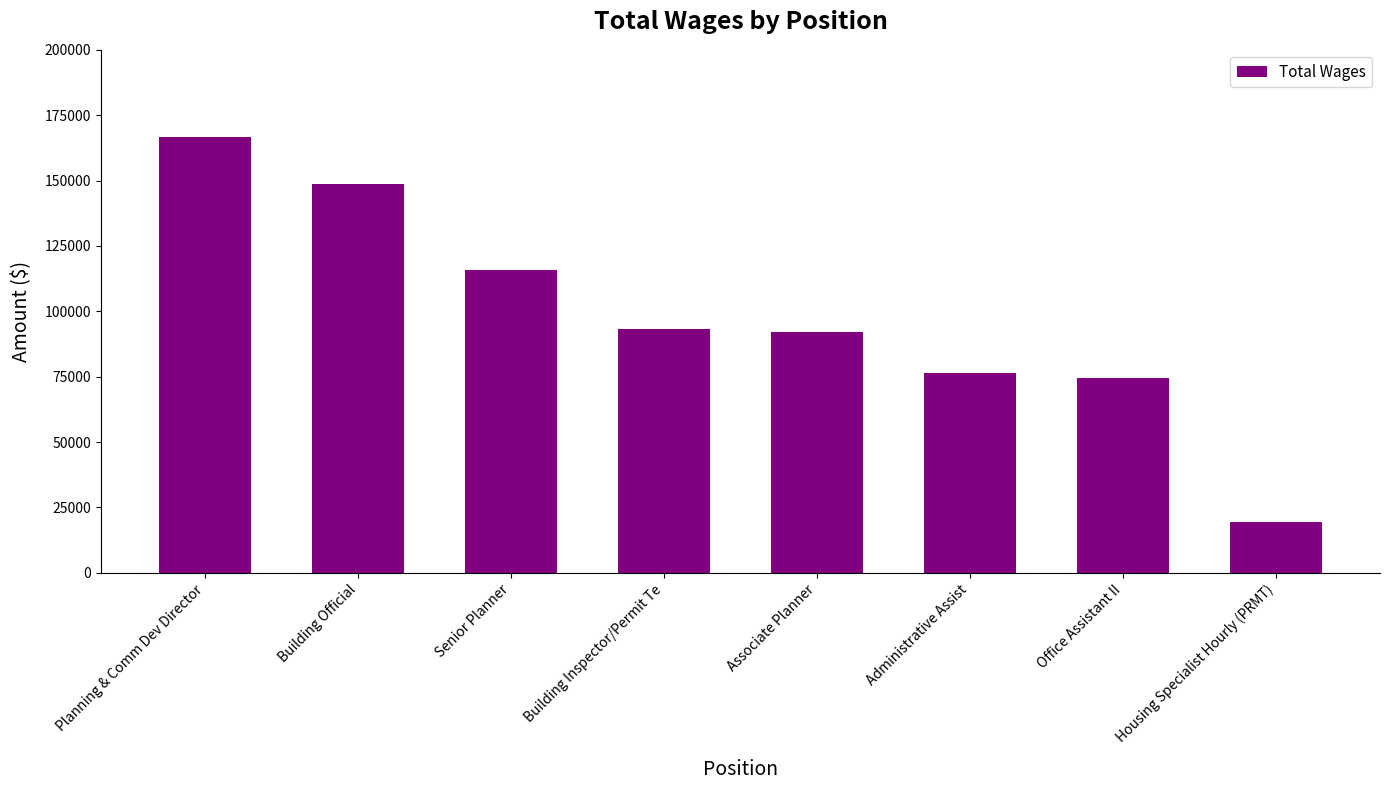

What is the label of the 8th bar from the right?

Planning & Comm Dev Director